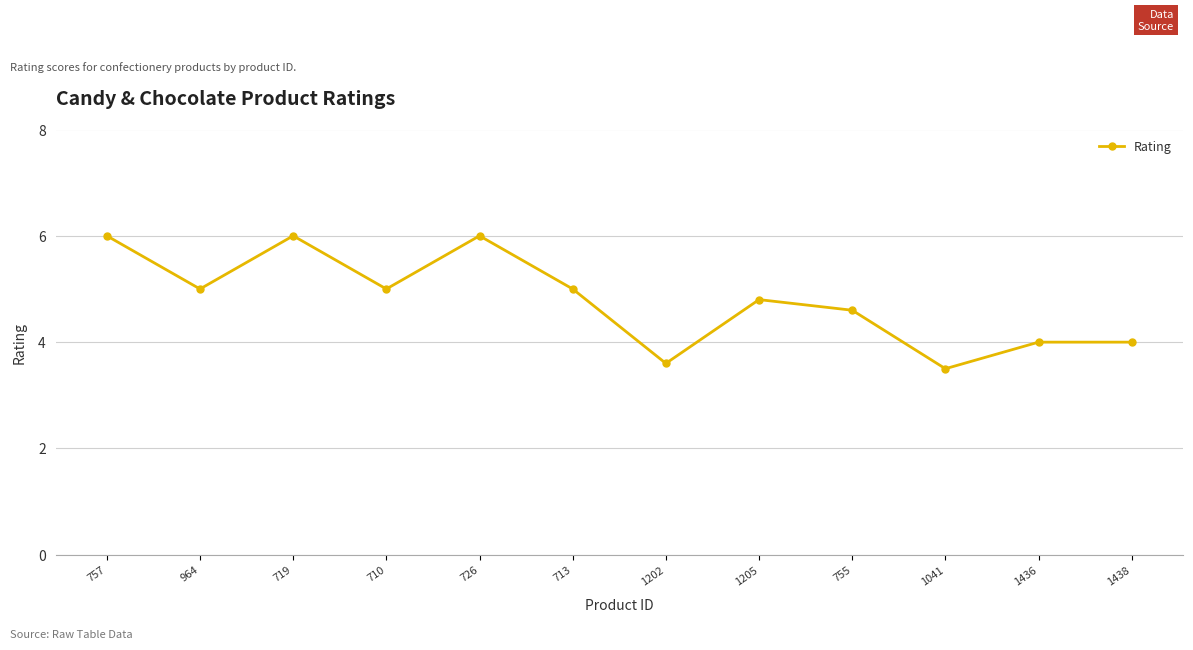

What is the sum of the values at 1205 and 726?

10.8